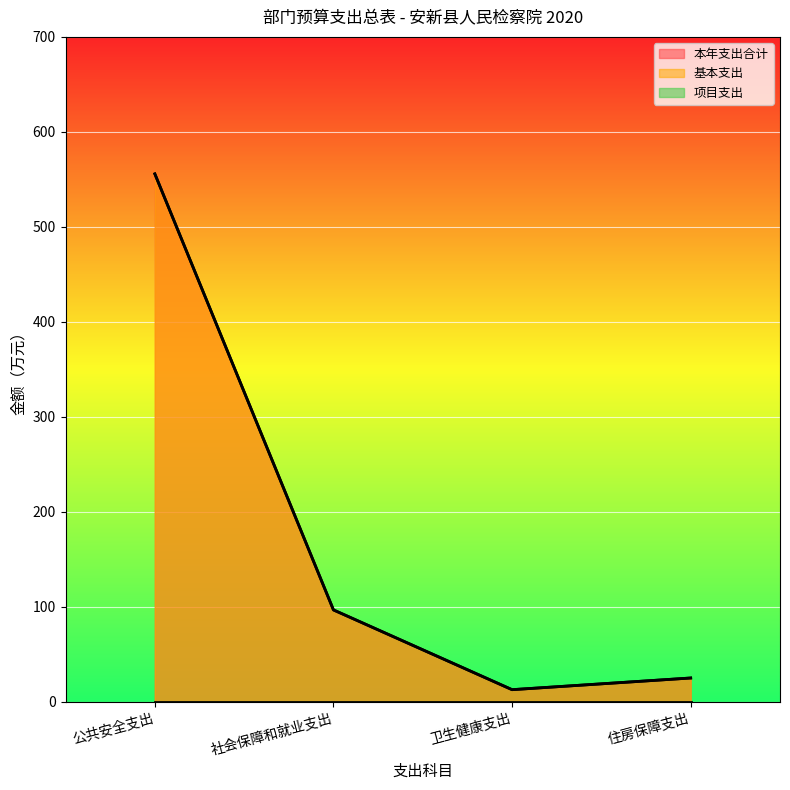

The value of 本年支出合计 at 住房保障支出 is 25.1. True or false?

True